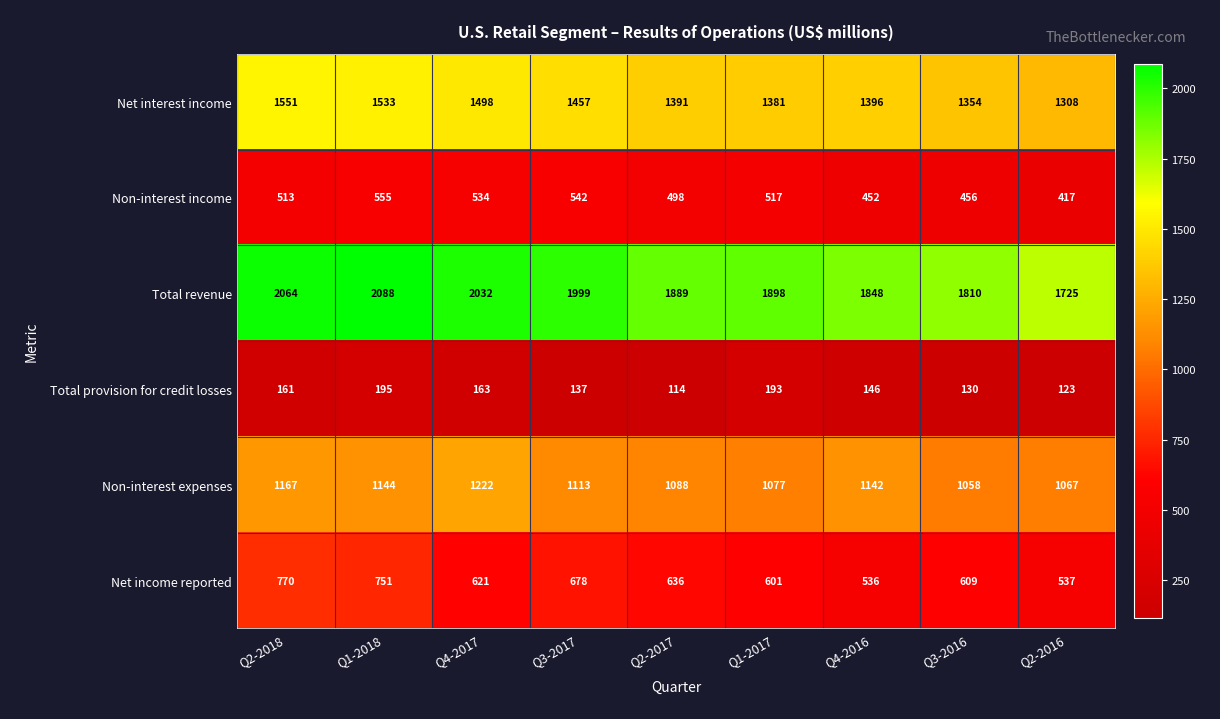

What is the difference between the highest and lowest values at Q4-2016?

1702